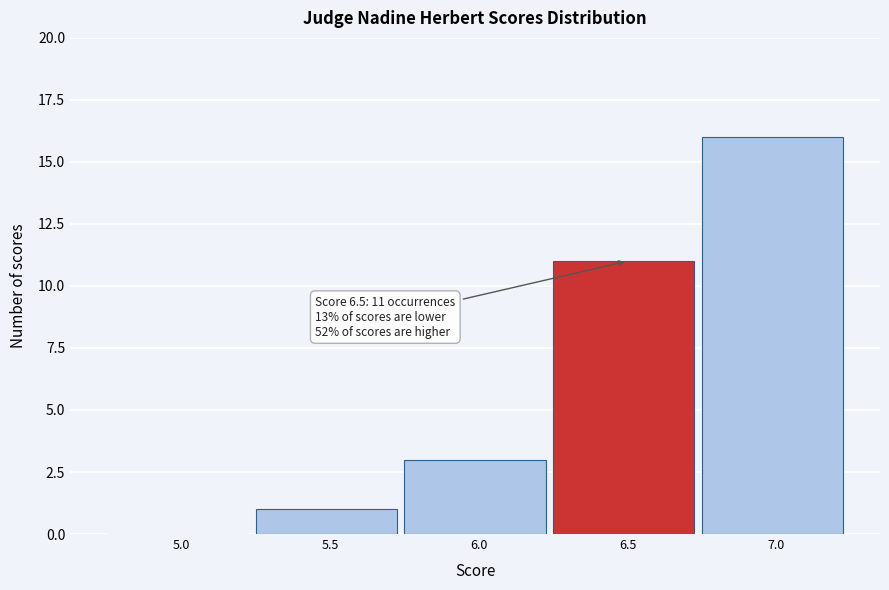

Reading left to right, extract all data points from this chart.

5.0=0	5.5=1	6.0=3	6.5=11	7.0=16